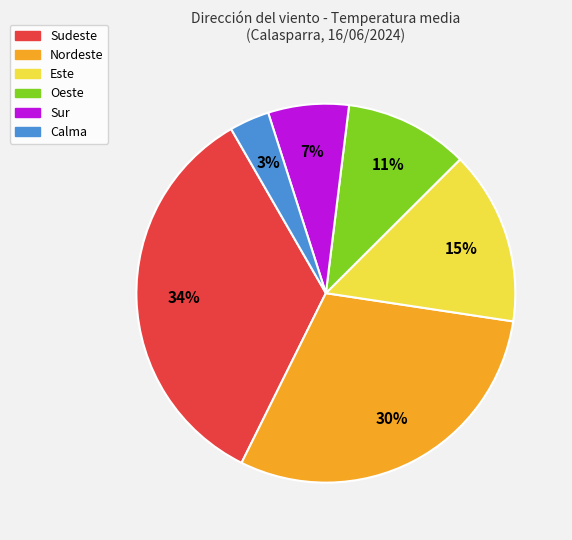

To the nearest percent, what is the average slice percentage?

17%